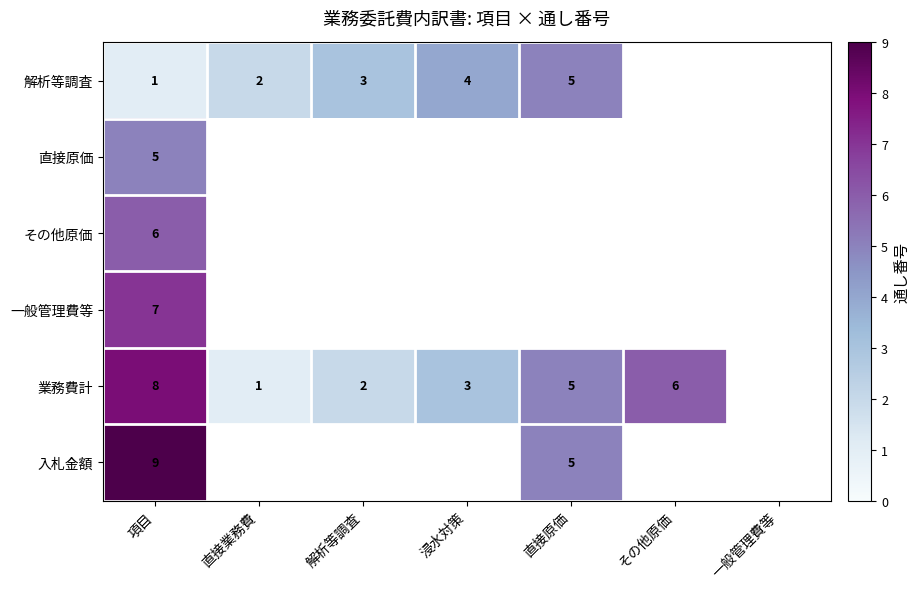

Is it true that 業務費計 equals 8 at 項目?

True